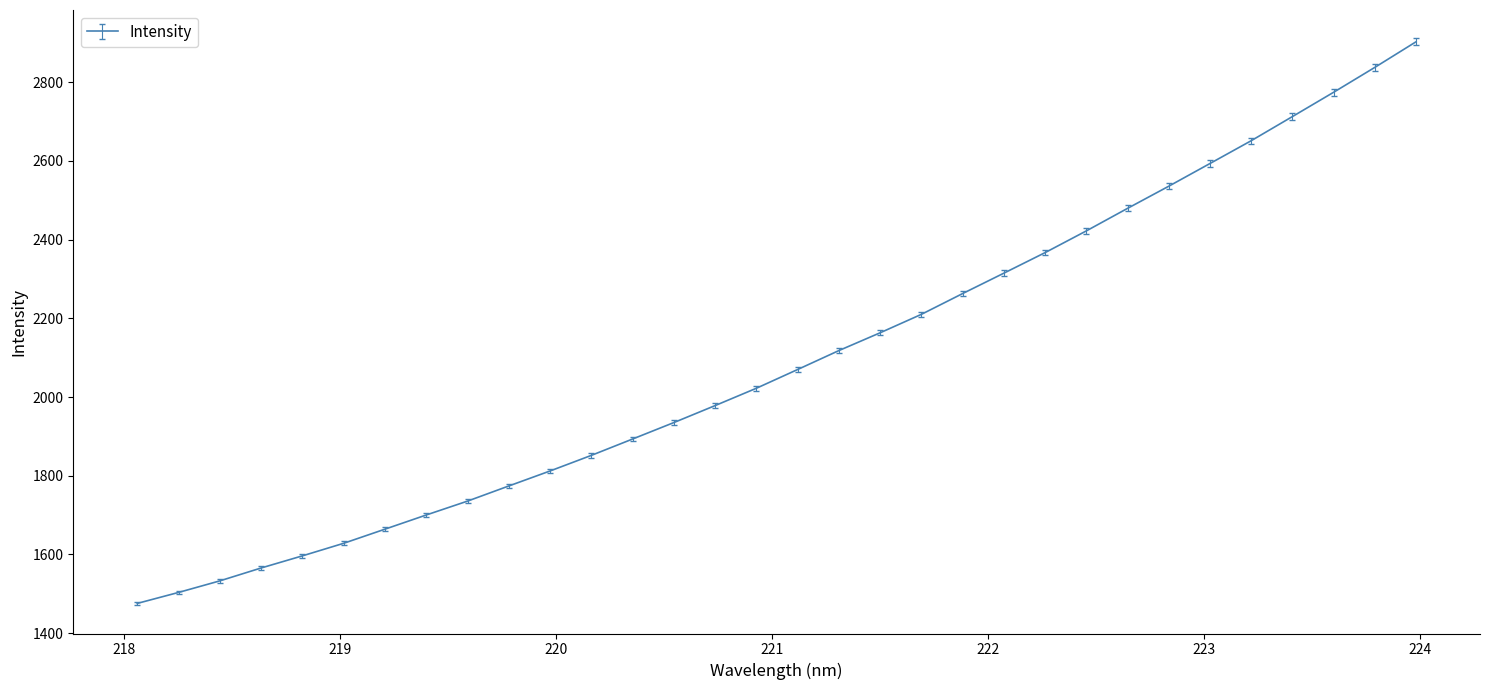

What is the smallest value displayed?

1475.7